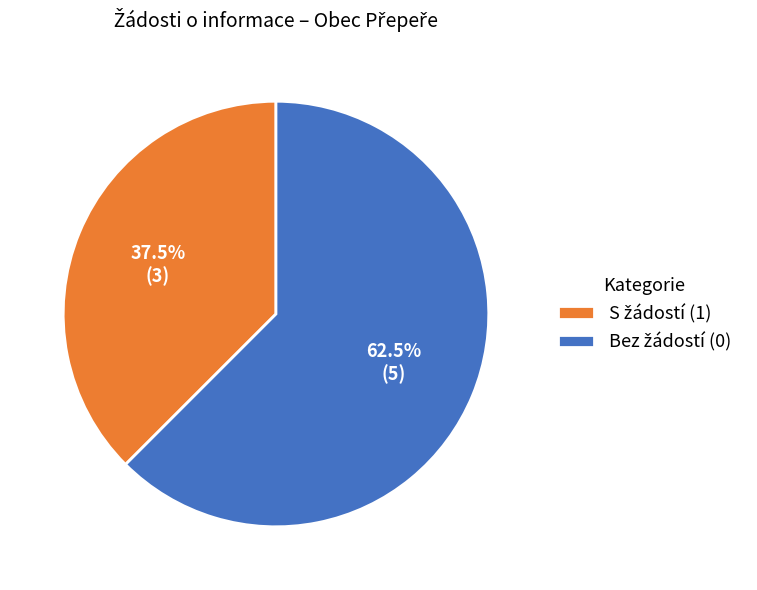

Count the number of slices in the pie.

2